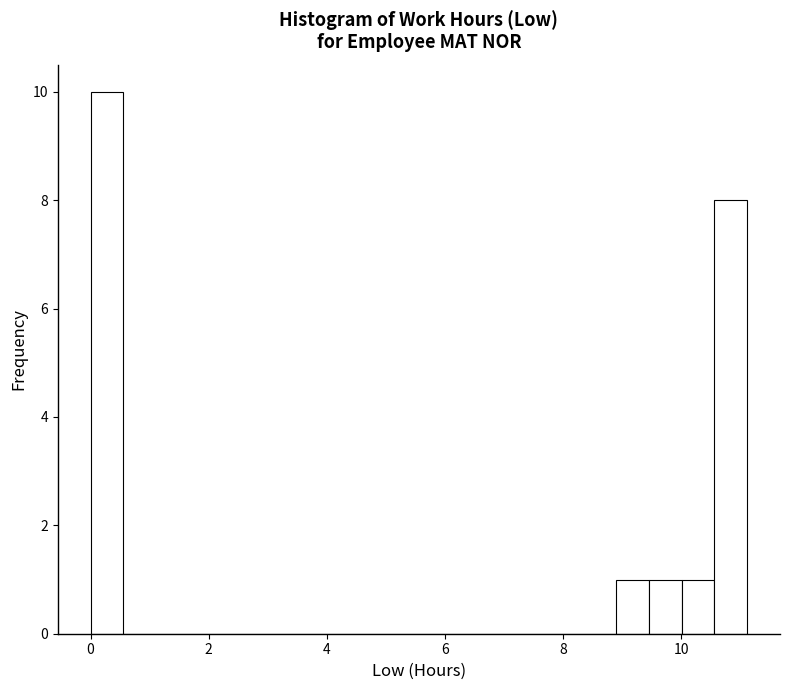

Read against the x-axis, roughly where is the centre of the tallest bar?

0.2